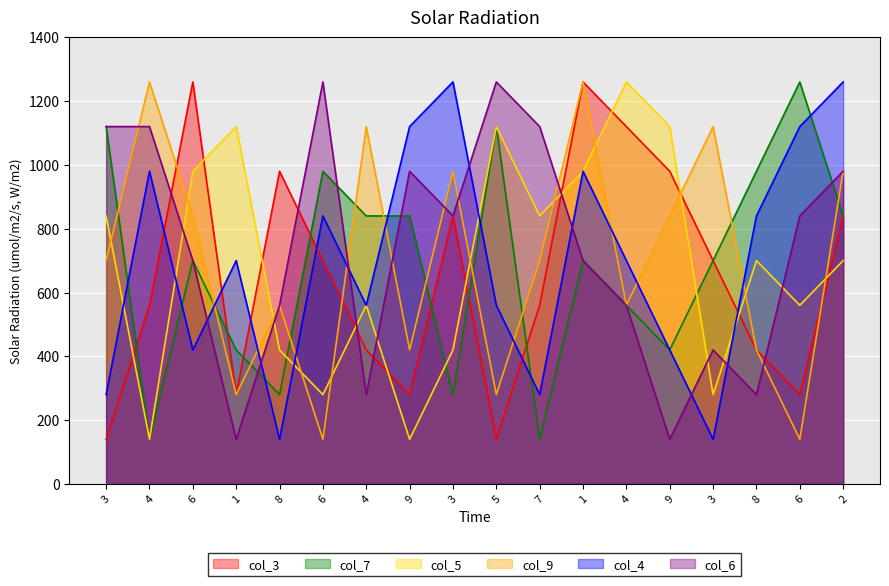

Is it true that col_7 equals 700 at 3?

True